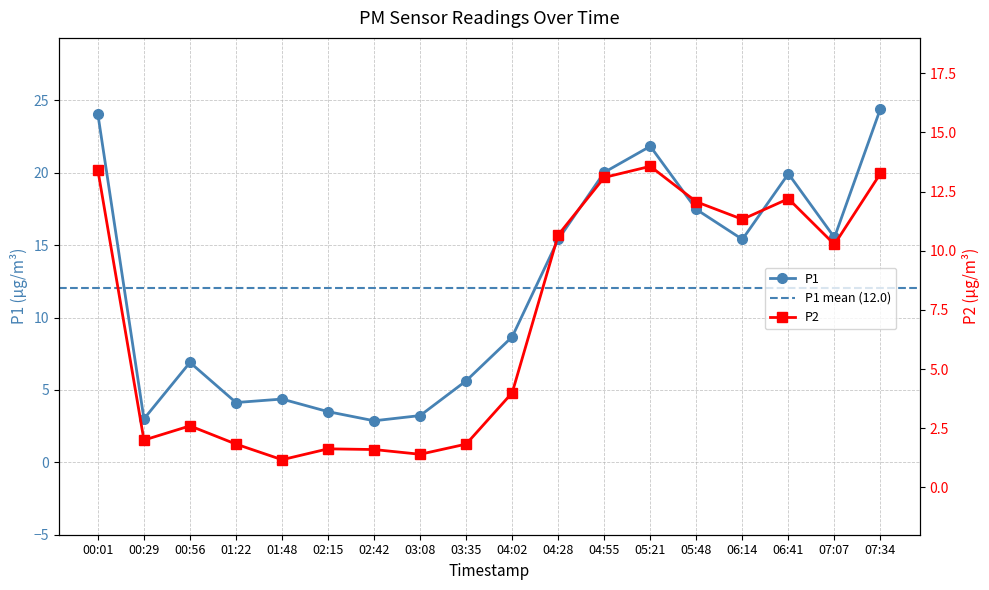

Rank the series by their maximum value, from lowest to highest.

P2, P1